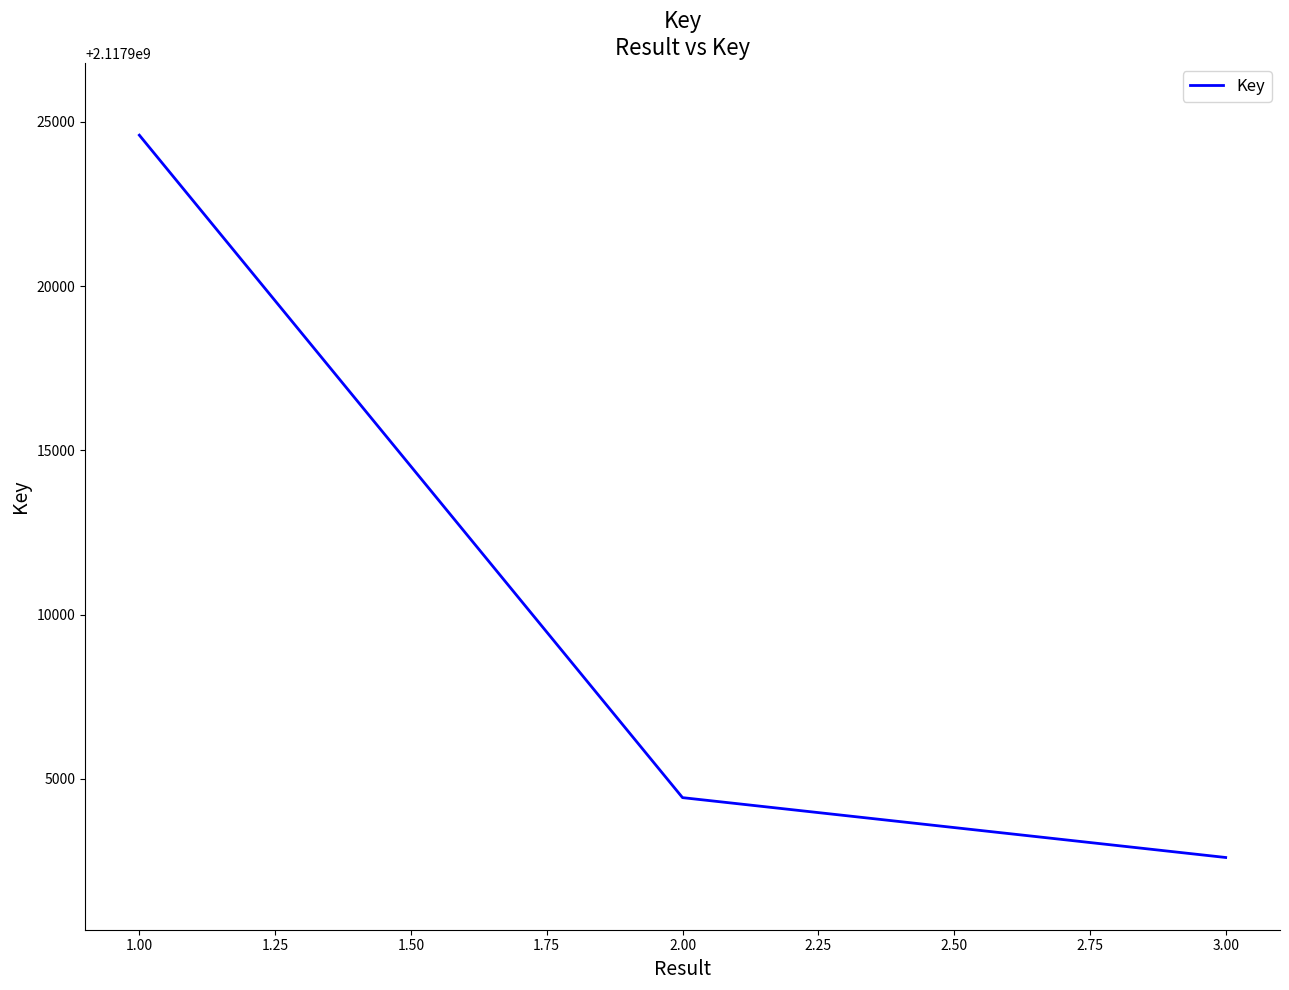

What is the sum of all values?

6353731635